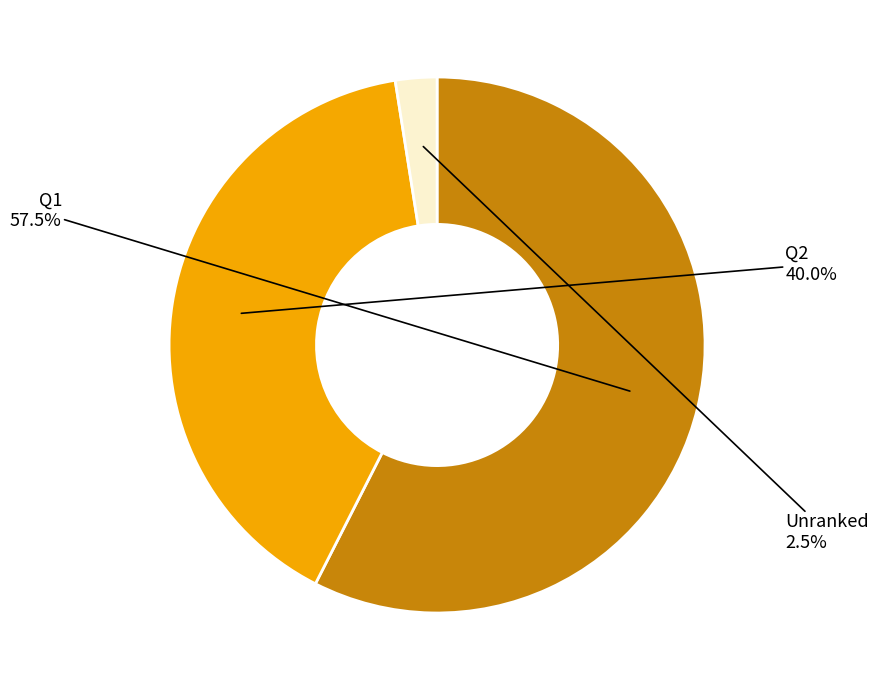

Does Q2 account for over 50% of the chart?

No